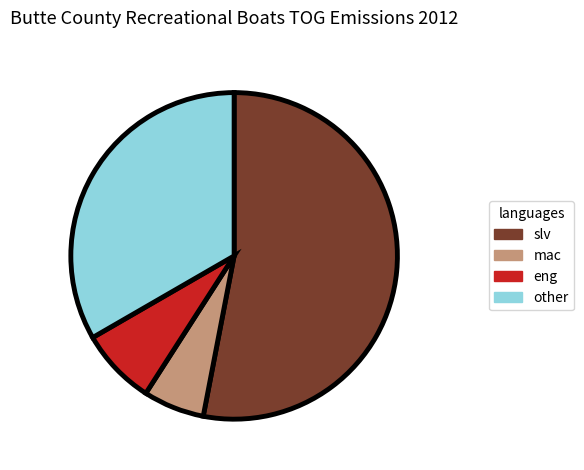

Count the number of slices in the pie.

4